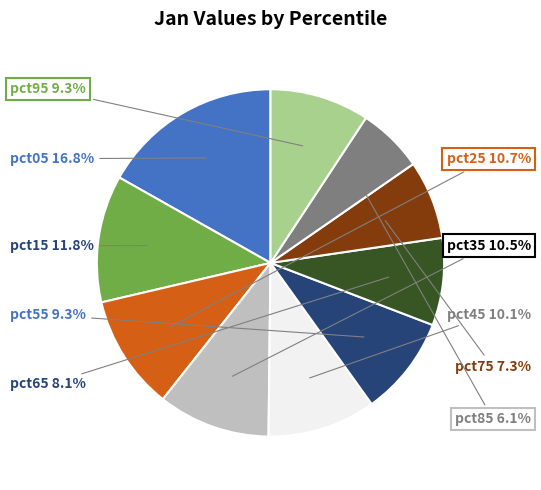

Does any single category account for the majority?

No